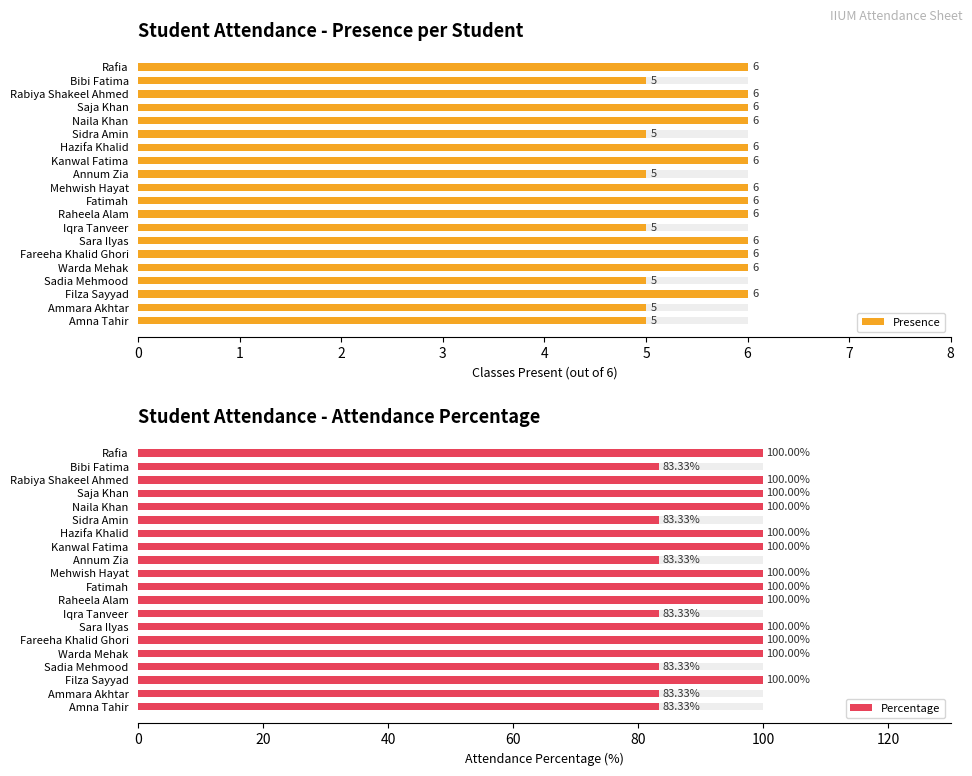

What is the spread (max minus min) of values at Naila Khan?

94.0